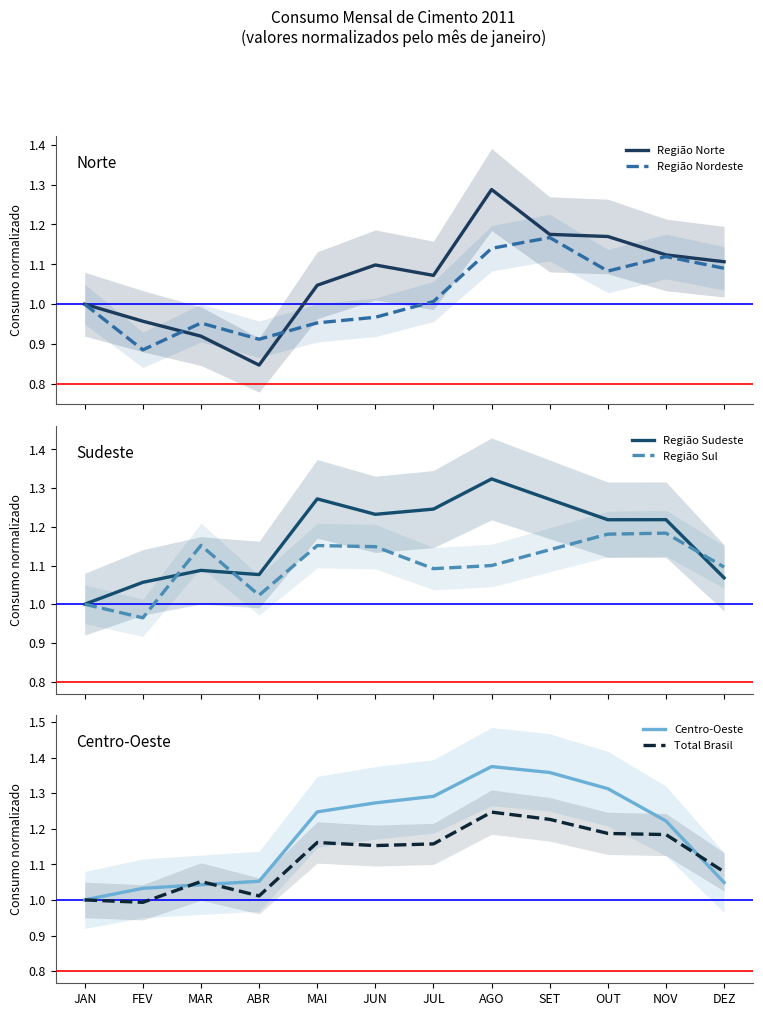

What are all the series names shown in the legend?

Região Norte, Região Nordeste, Região Sudeste, Região Sul, Centro-Oeste, Total Brasil